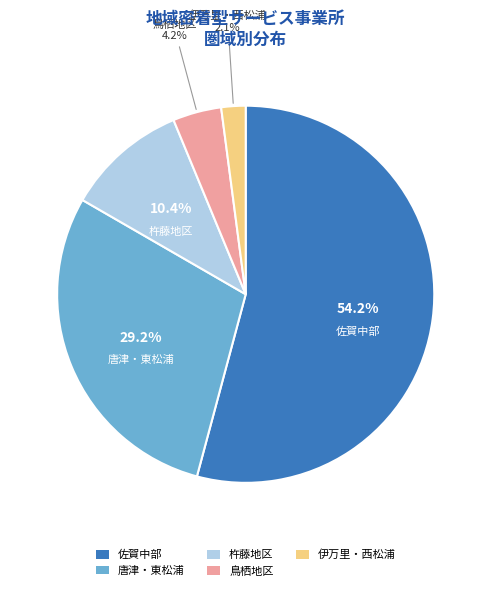

What is the total percentage of 佐賀中部 and 伊万里・西松浦?

56.2%